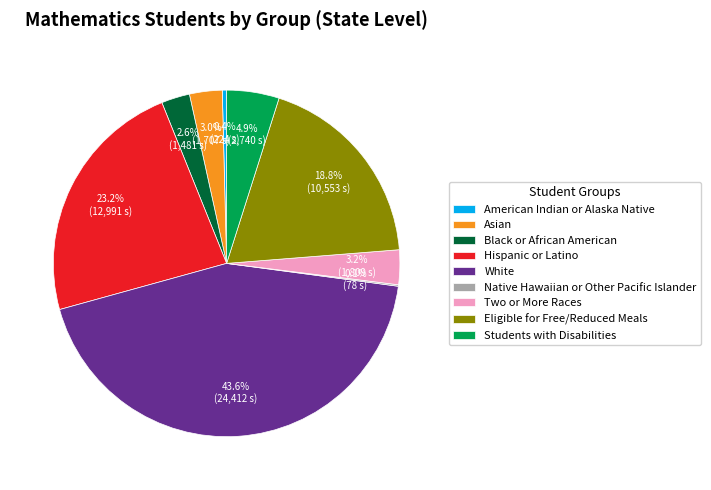

What is the largest slice in the pie chart?

White